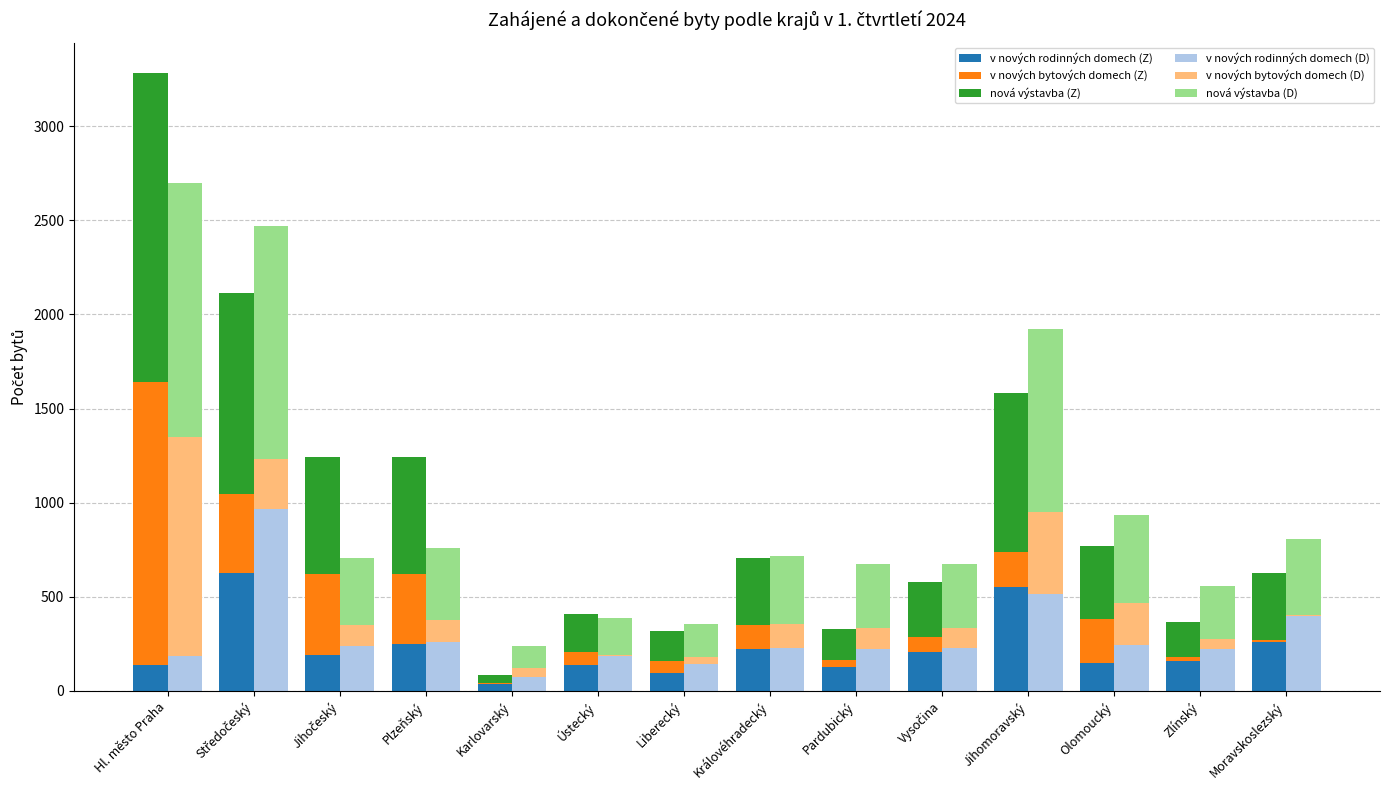

Reading left to right, what are all the values shown in this chart?

v nových rodinných domech (Z): 135	625	190	247	37	135	93	221	128	207	552	148	161	260
v nových bytových domech (Z): 1505	421	432	372	6	70	66	128	36	80	185	235	20	9
nová výstavba (Z): 1640	1068	623	621	44	205	159	357	167	294	846	388	184	357
v nových rodinných domech (D): 183	965	236	261	76	184	145	229	222	230	515	242	224	399
v nových bytových domech (D): 1165	268	115	115	44	9	34	129	114	106	434	225	54	4
nová výstavba (D): 1350	1235	356	383	121	193	179	358	336	336	975	467	278	403